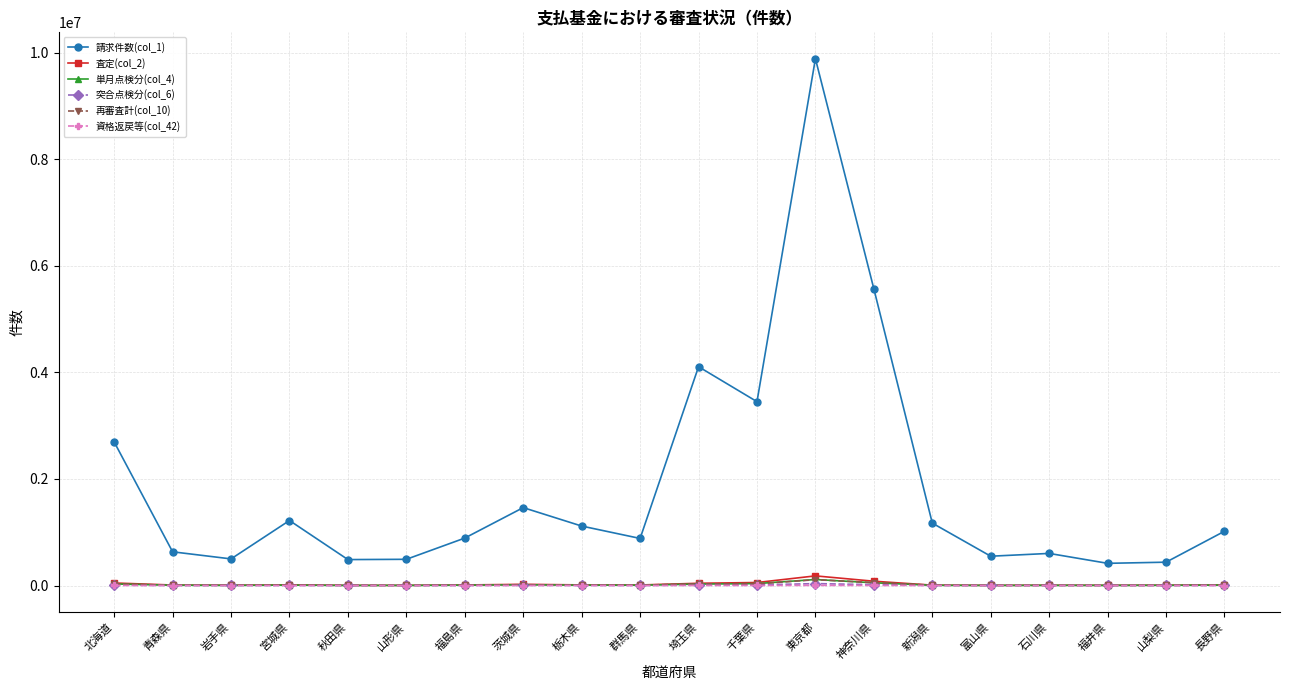

True or false: 資格返戻等(col_42) has more than 2 points higher than both neighbors.

True